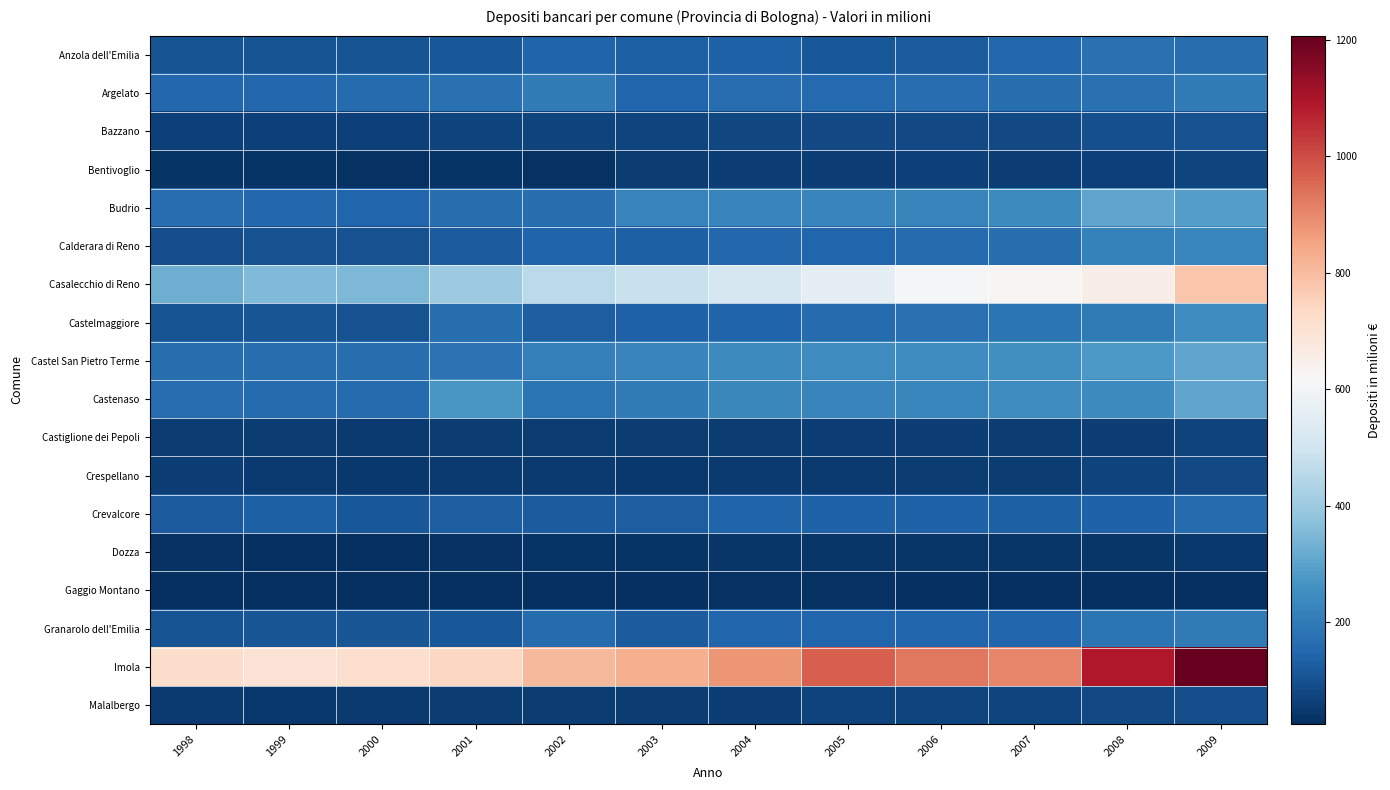

How many distinct data groups are displayed?

18